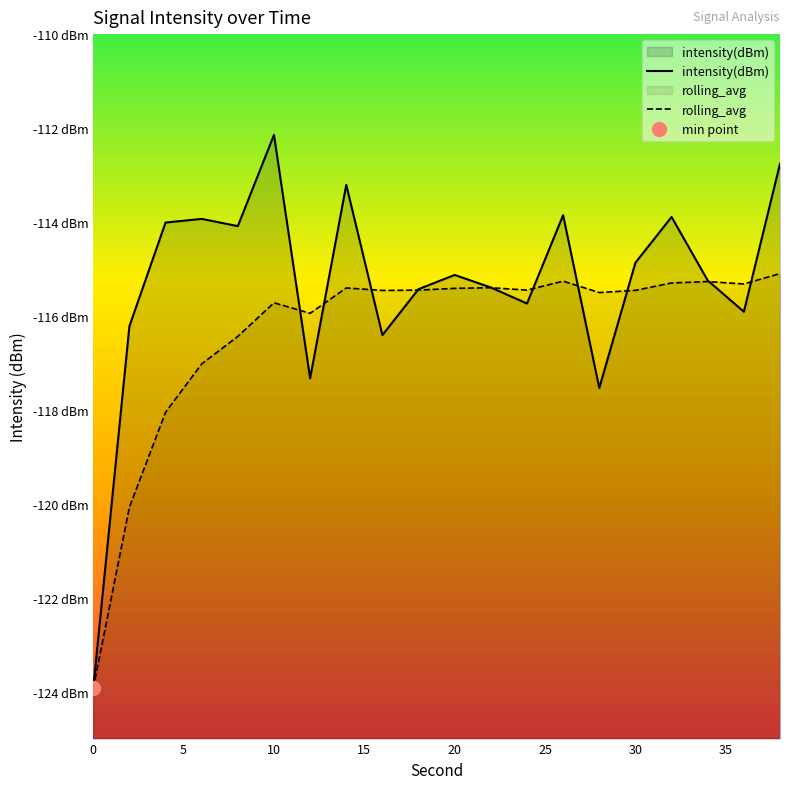

What is the difference between the maximum and minimum values in the intensity(dBm) series?

11.8